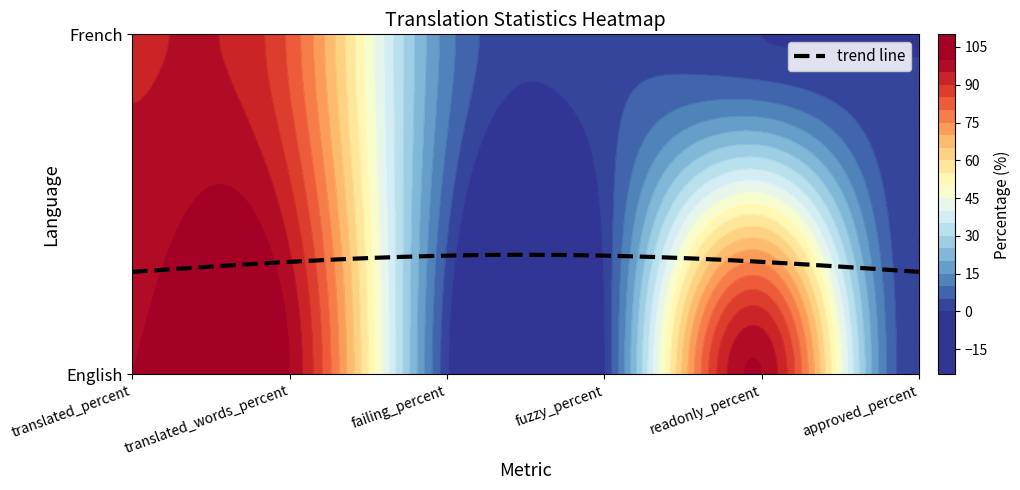

Reading right to left, transcribe all the data shown in this chart.

English: 0.0	100.0	0.0	1.3	100.0	100.0
French: 0.0	0.0	3.4	12.5	83.8	94.4